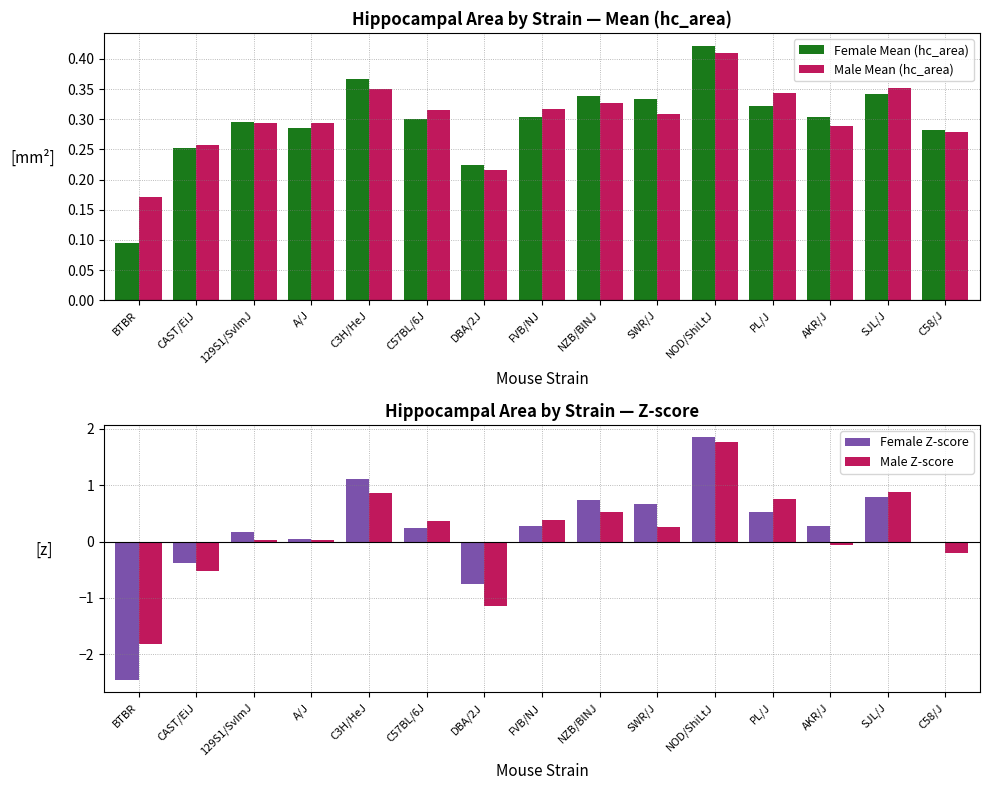

Is it true that Male Mean (hc_area) equals 0.3 at C3H/HeJ?

True